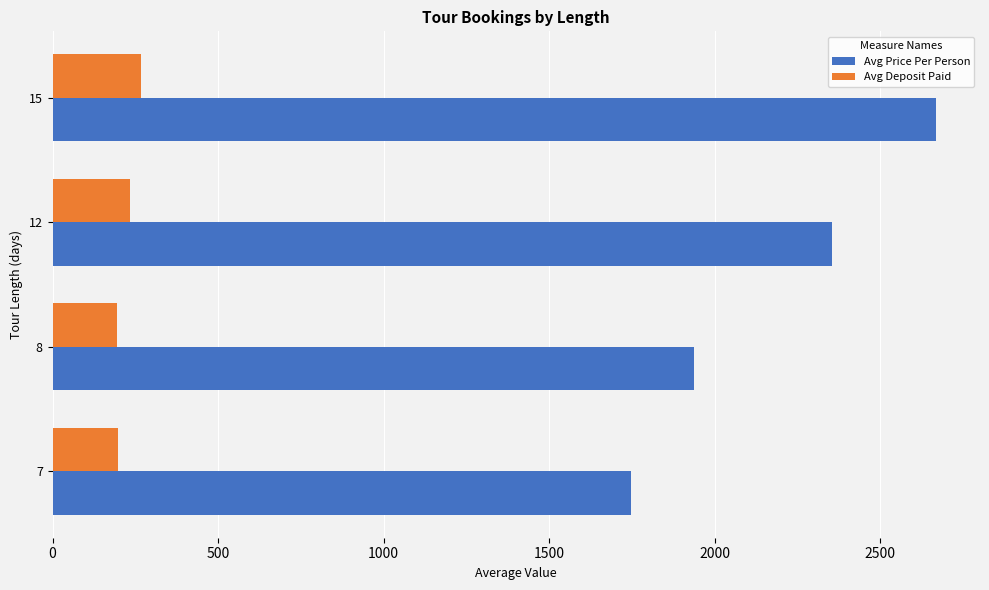

At how many categories does at least one series exceed 1991?

2